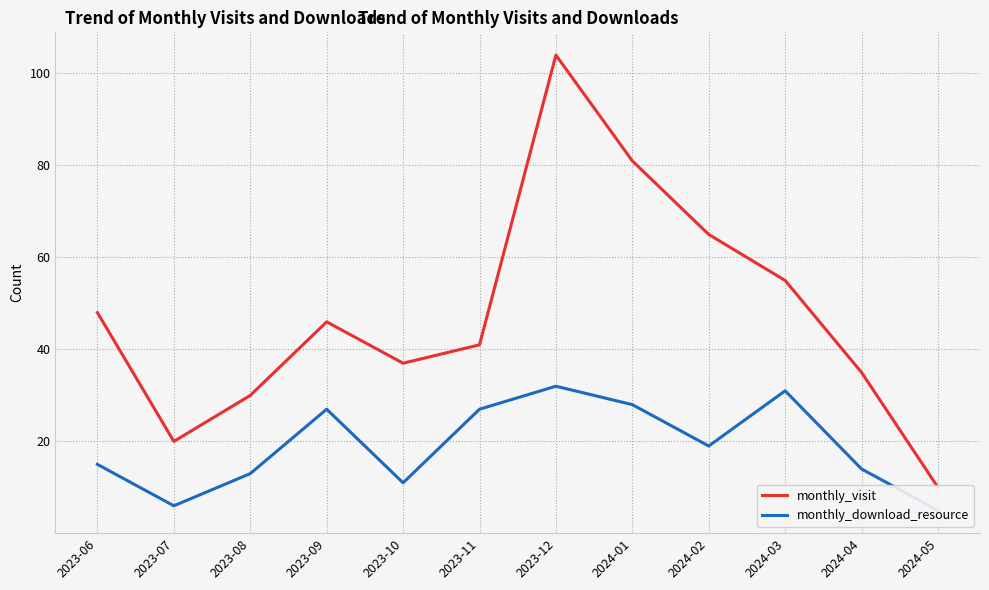

What position from the right is 2024-02?

4